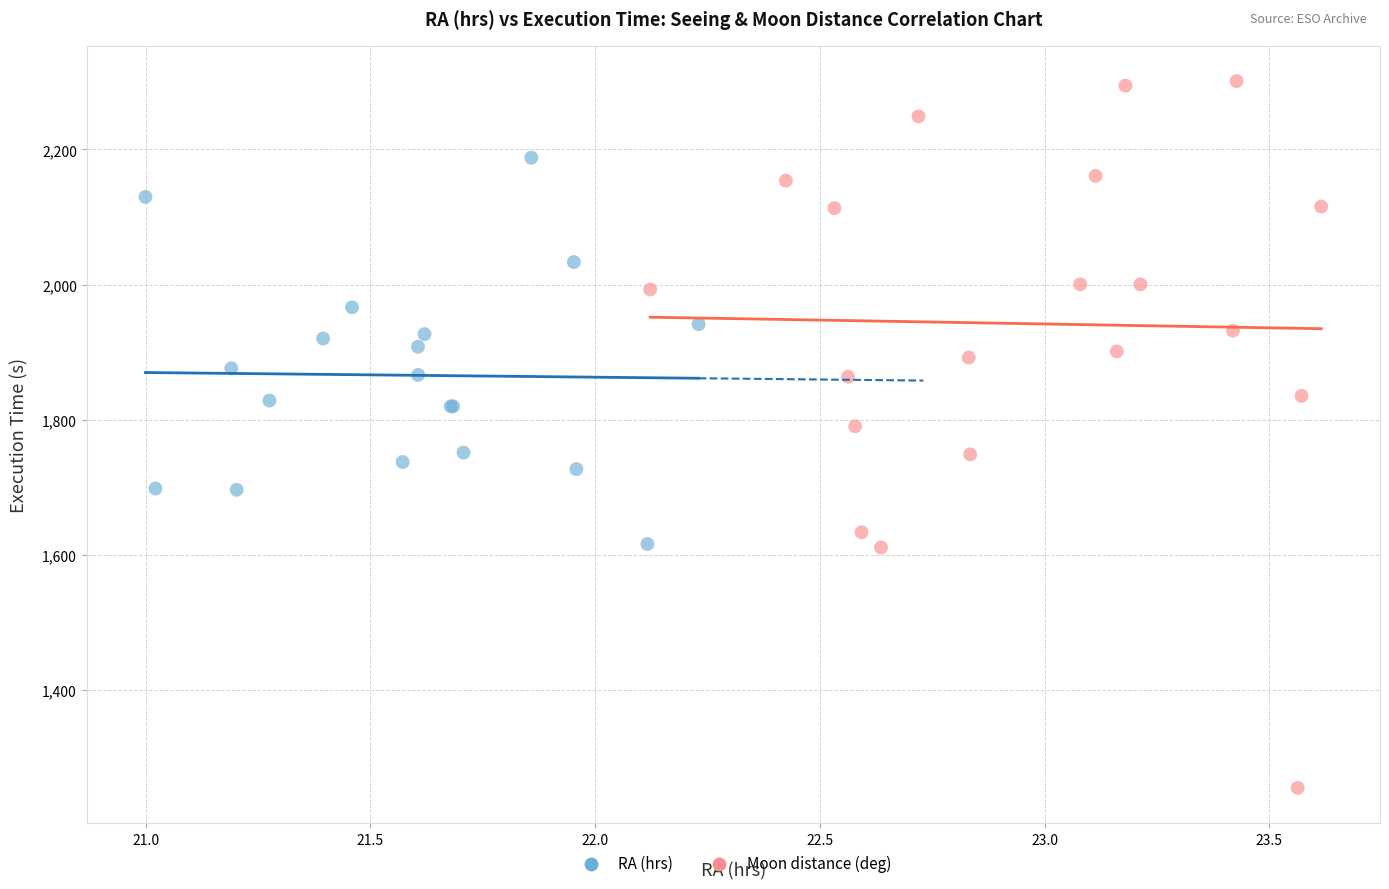

Which series has the widest spread of Y values?

Moon distance (deg)